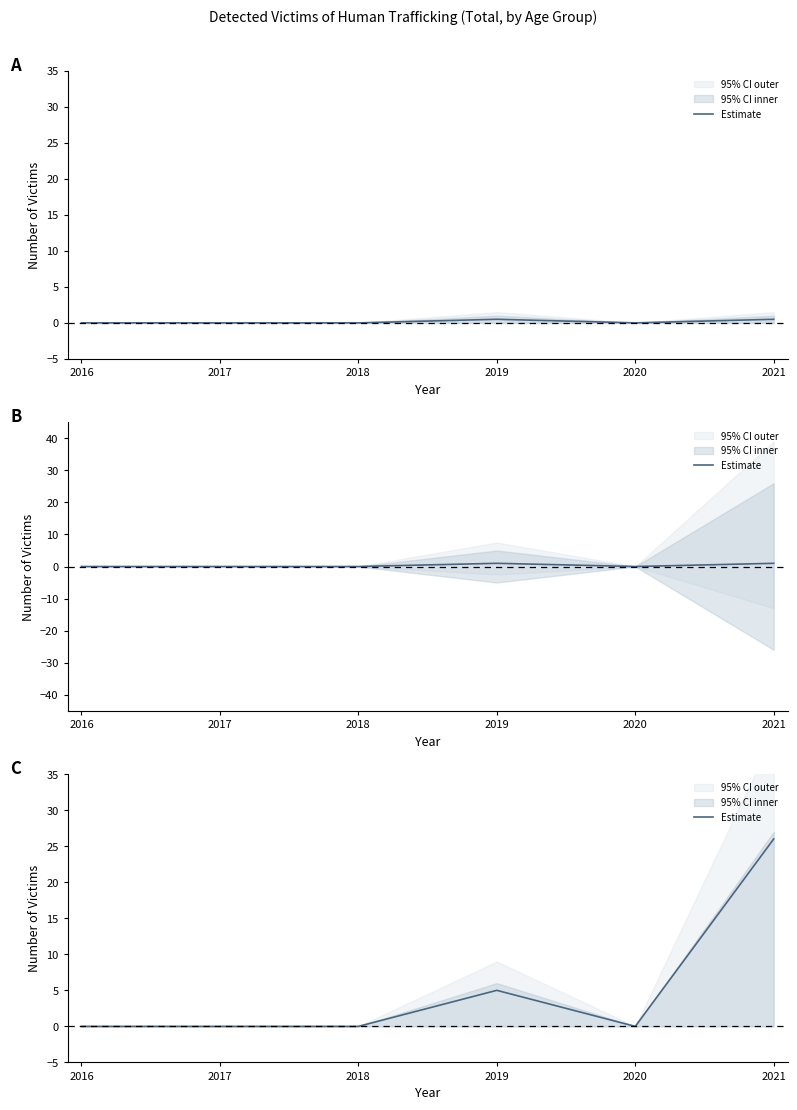

Does the chart display data point markers on the line(s)?

No